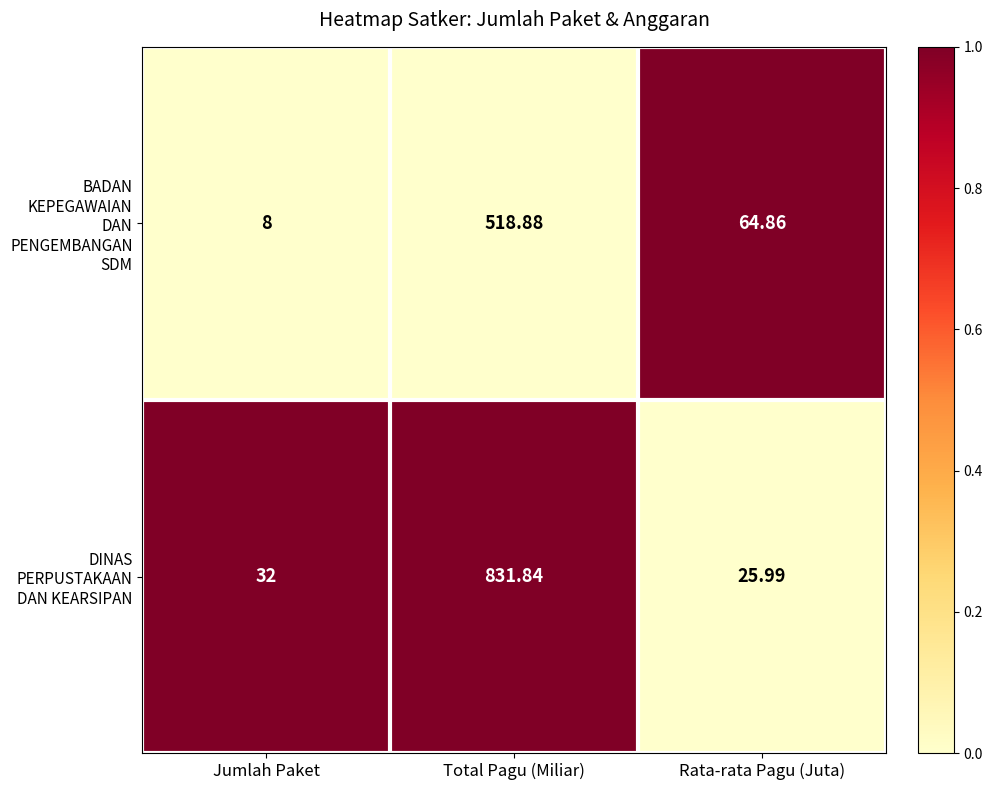

List the series in order of their overall mean, lowest first.

BADAN KEPEGAWAIAN DAN PENGEMBANGAN SDM, DINAS PERPUSTAKAAN DAN KEARSIPAN